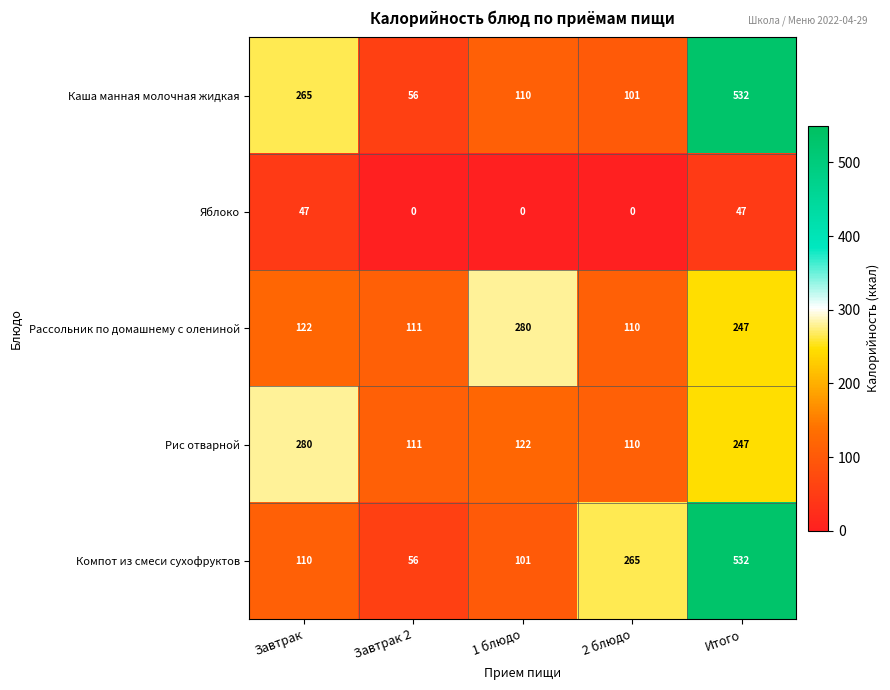

The Компот из смеси сухофруктов series shows 179 at 2 блюдо. True or false?

False